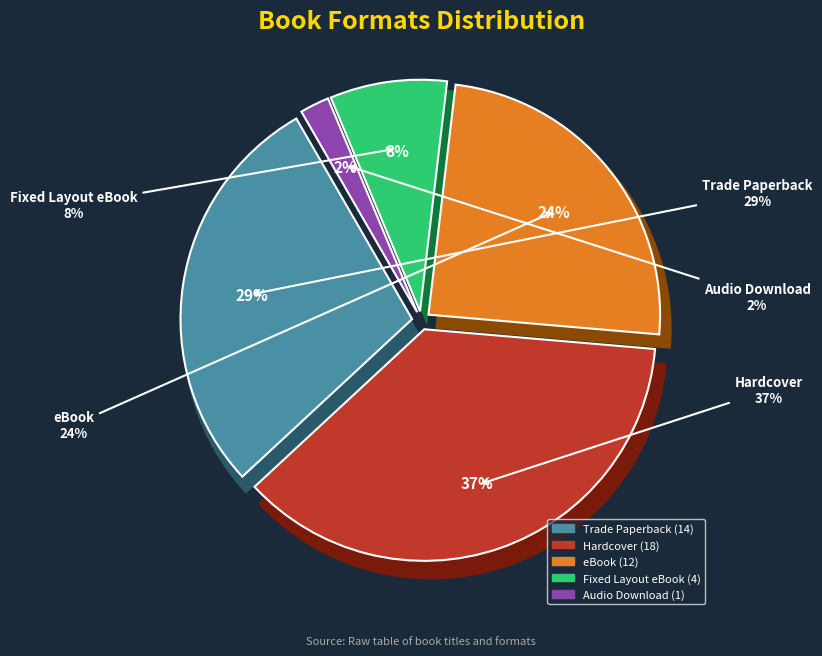

To the nearest percent, what portion does Audio Download represent?

2%